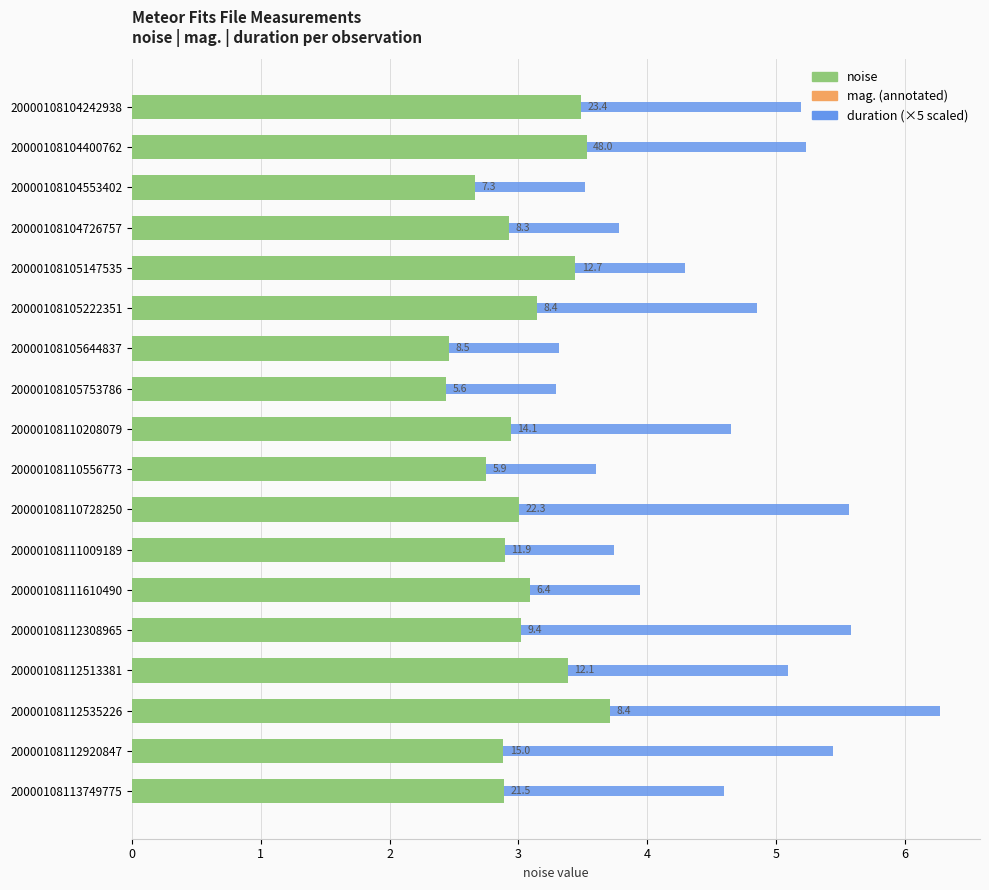

How many groups of bars are there?

18